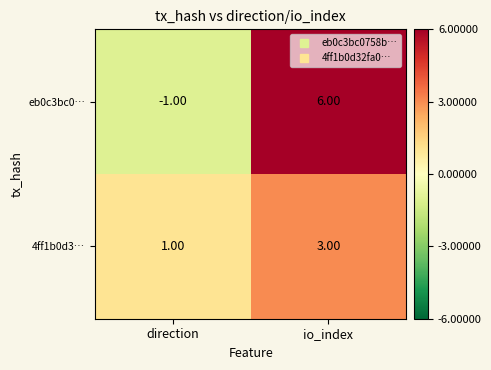

What is the total value across all series at io_index?

9